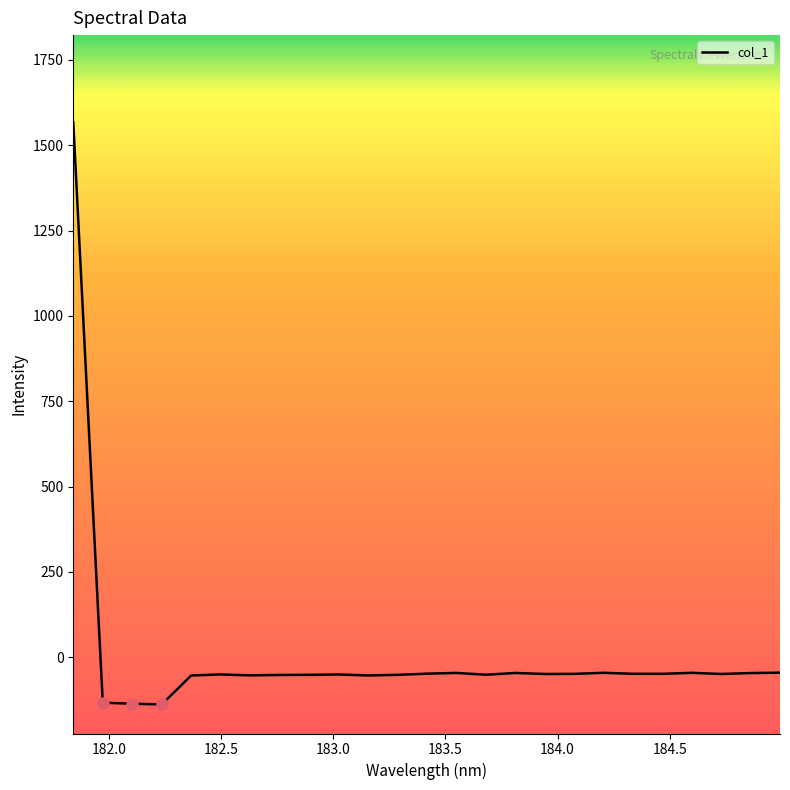

What is the smallest value displayed?

-137.8